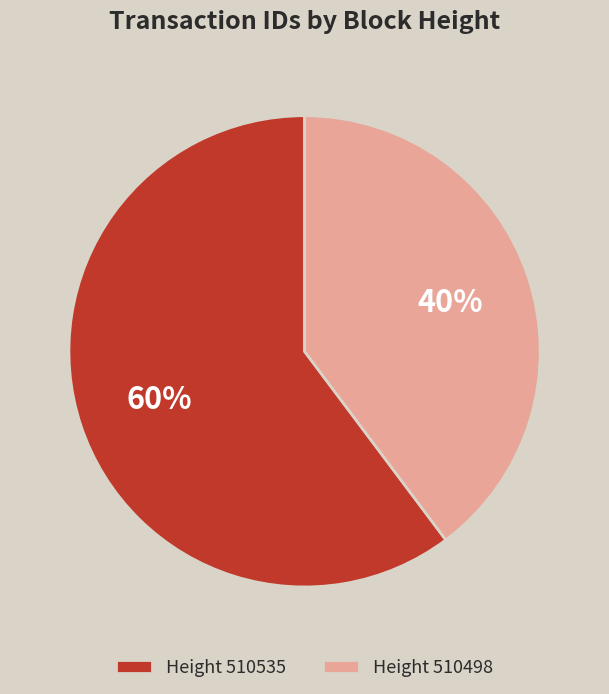

Is there any slice that represents more than half of the pie?

Yes